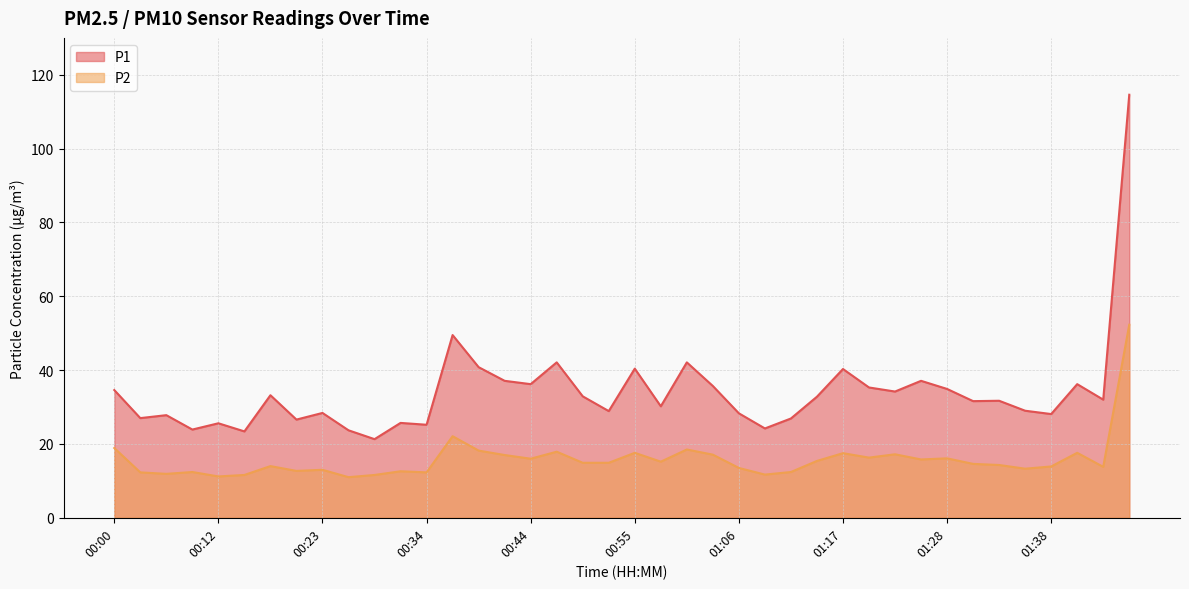

Reading right to left, transcribe all the data shown in this chart.

P1: 114.6	32.0	36.2	28.1	29.0	31.7	31.6	34.9	37.1	34.2	35.3	40.3	32.8	26.9	24.2	28.3	35.7	42.1	30.2	40.4	28.9	32.9	42.1	36.2	37.1	40.8	49.5	25.2	25.7	21.3	23.7	28.4	26.6	33.2	23.4	25.6	23.9	27.8	27.0	34.6
P2: 52.3	13.8	17.6	13.9	13.3	14.3	14.6	16.1	15.8	17.2	16.3	17.5	15.4	12.4	11.7	13.5	17.1	18.5	15.2	17.6	14.9	14.9	17.9	16.0	17.0	18.2	22.1	12.3	12.6	11.6	11.0	13.0	12.7	14.0	11.6	11.2	12.4	11.9	12.3	18.9